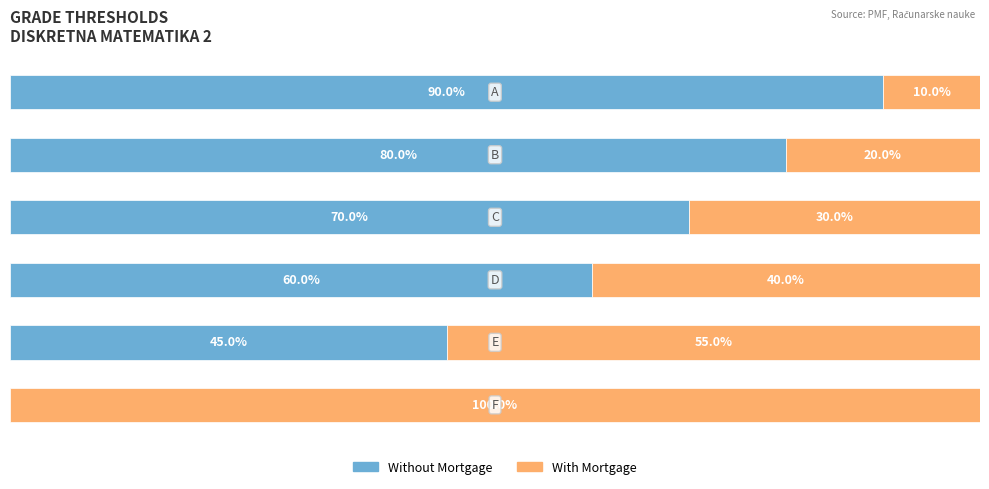

List the series in order of their overall mean, lowest first.

With Mortgage, Without Mortgage